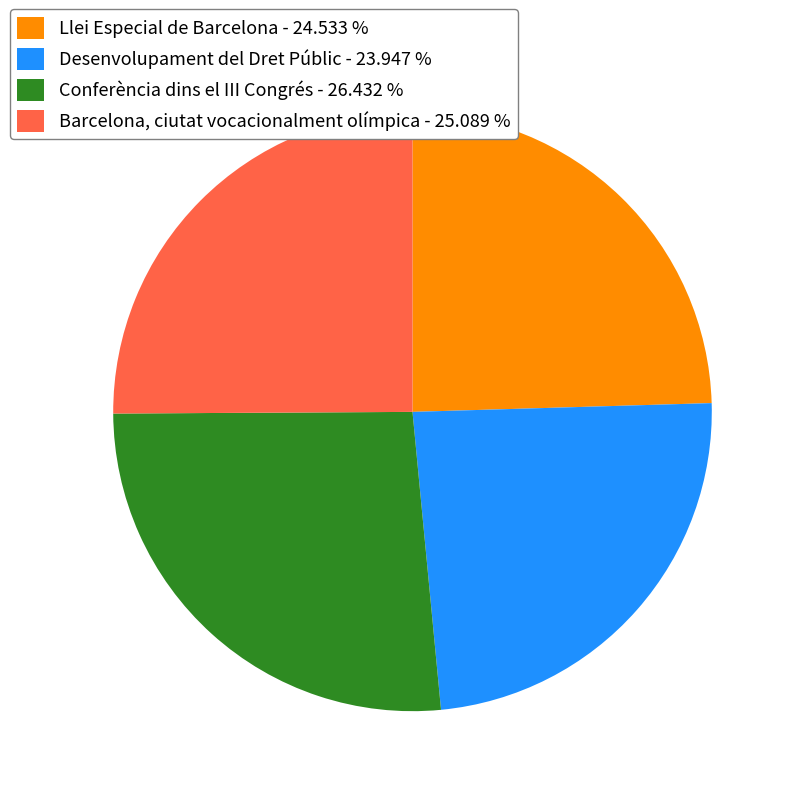

Do Conferència dins el III Congrés - 26.432 % and Barcelona, ciutat vocacionalment olímpica - 25.089 % together represent more than half of the pie?

Yes